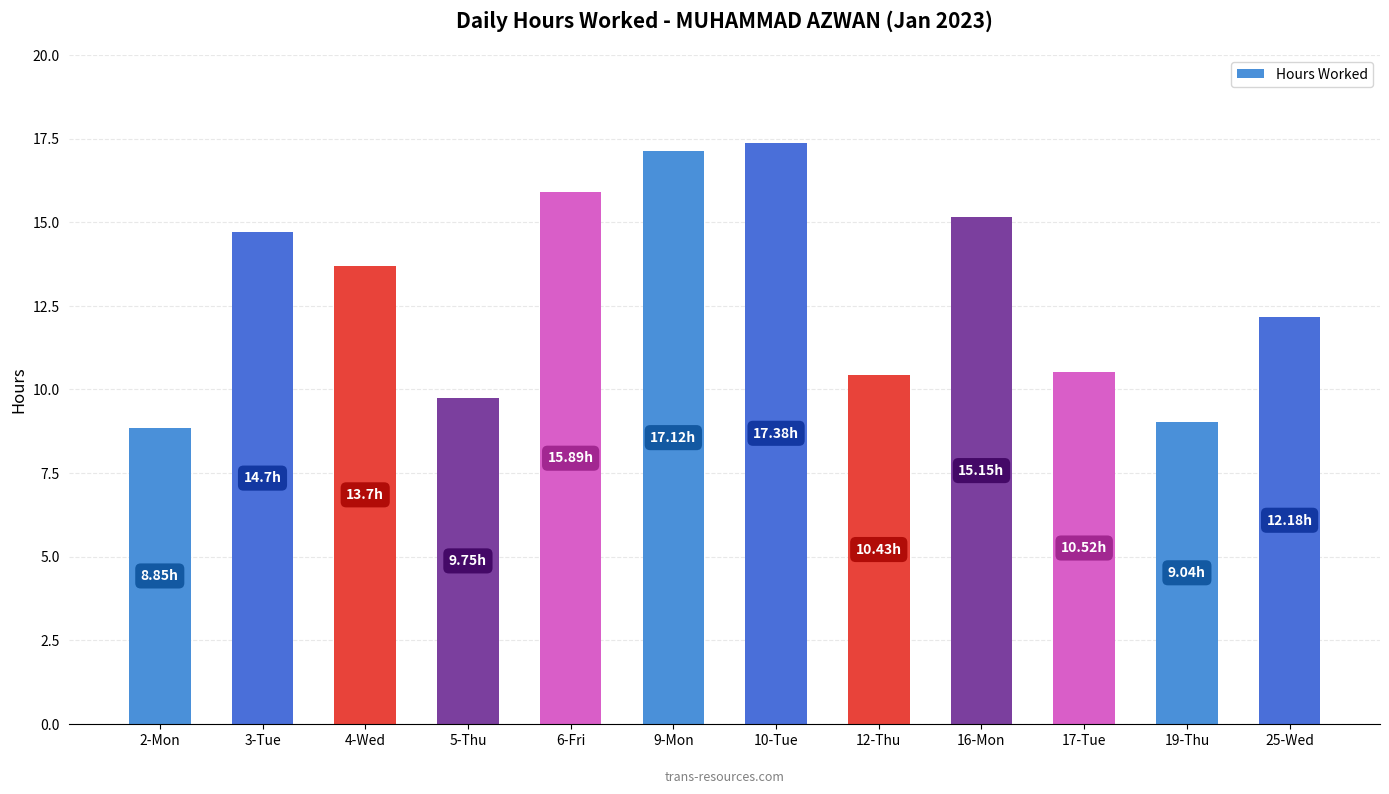

What is the maximum value shown in the chart?

17.4